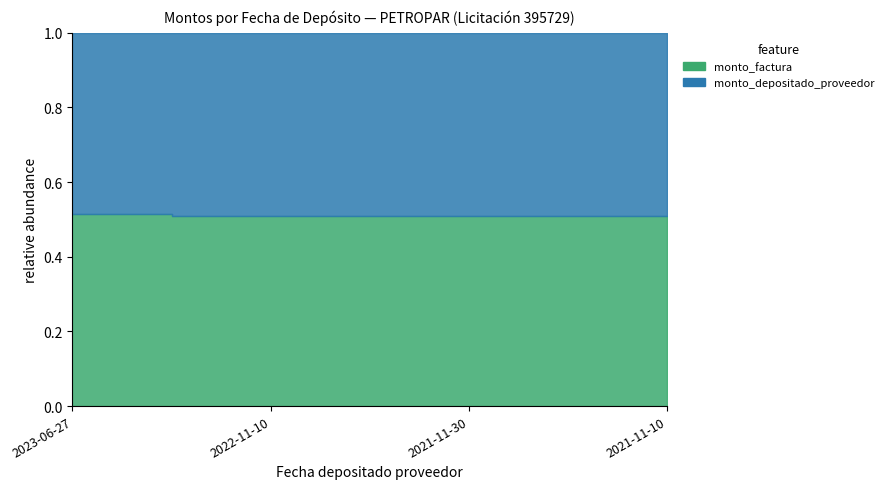

The monto_factura series shows 119990000 at 2023-06-27. True or false?

True